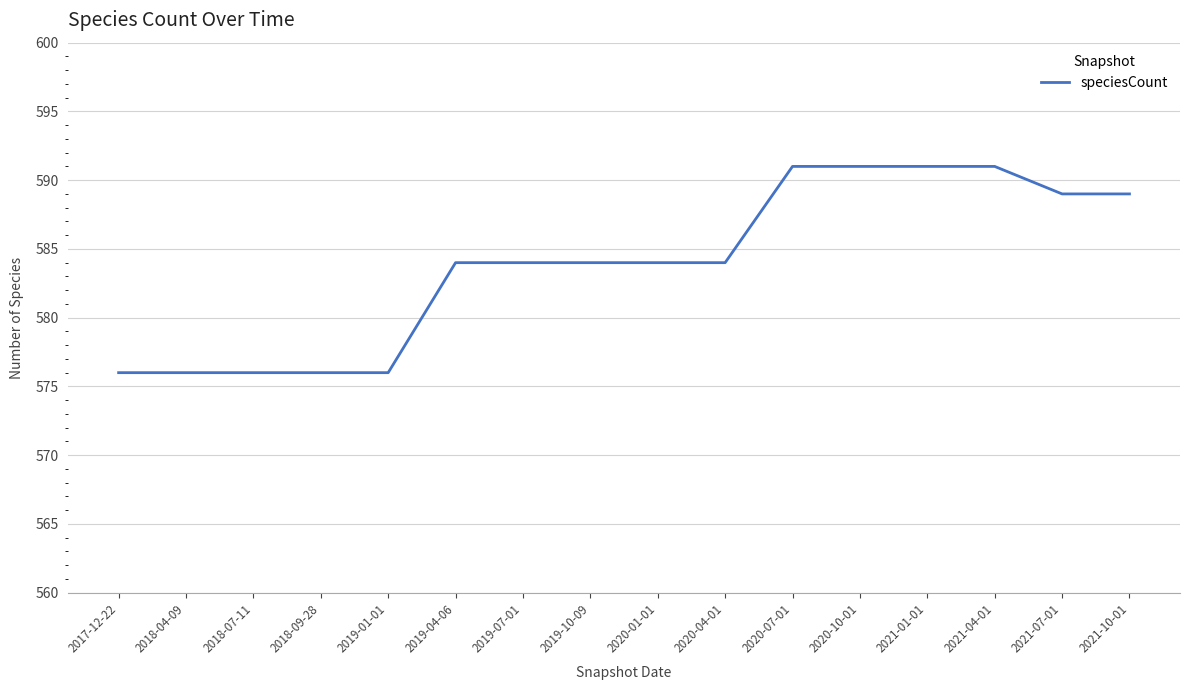

Between 2020-10-01 and 2018-09-28, which is larger?

2020-10-01